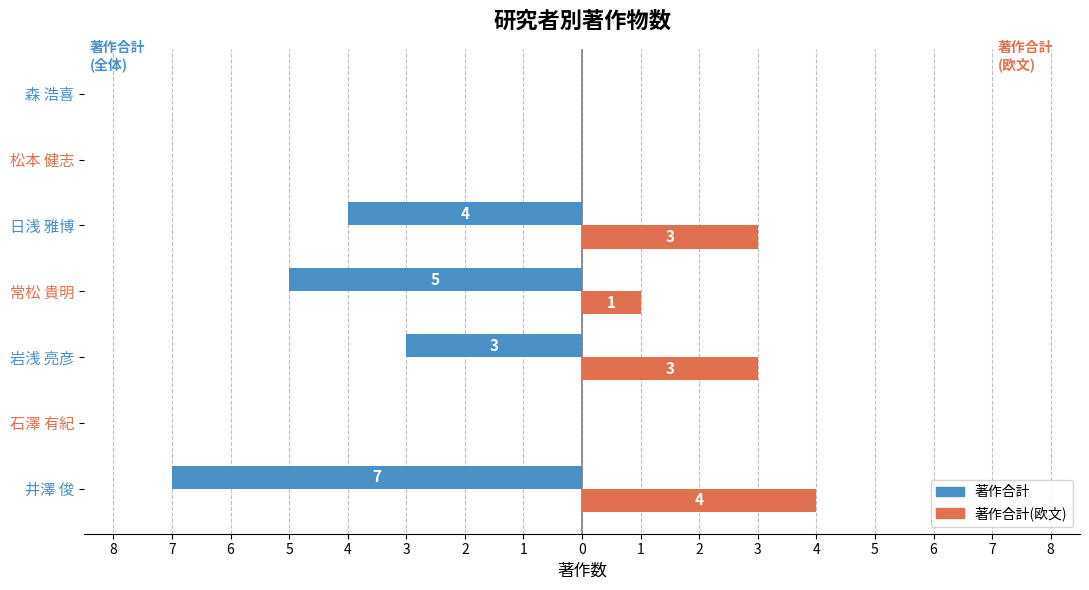

Which series has the widest spread of values?

著作合計